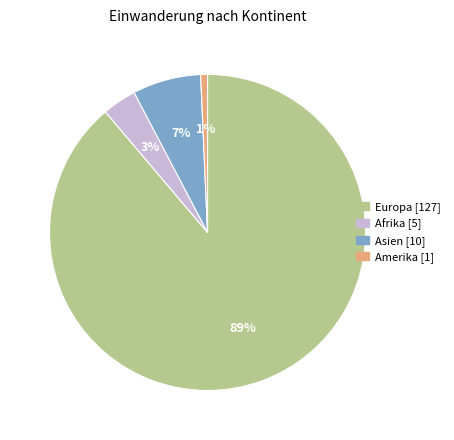

To the nearest percent, what is the average slice percentage?

25%